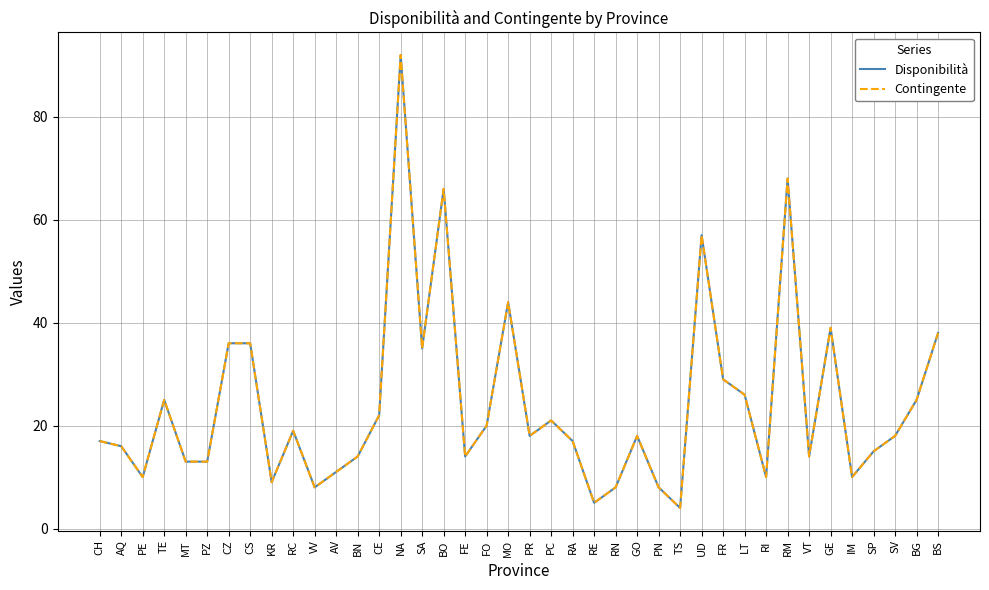

What is the label of the 33rd point from the right?

CS